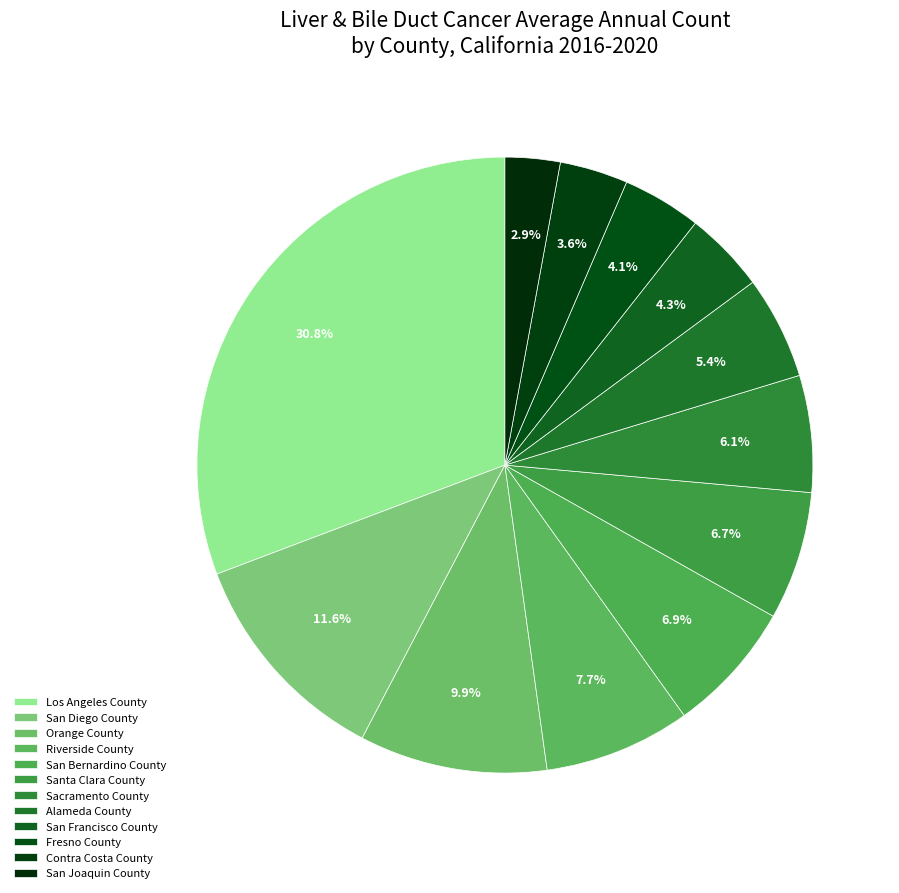

To the nearest percent, what percentage of the pie is Fresno County?

4%